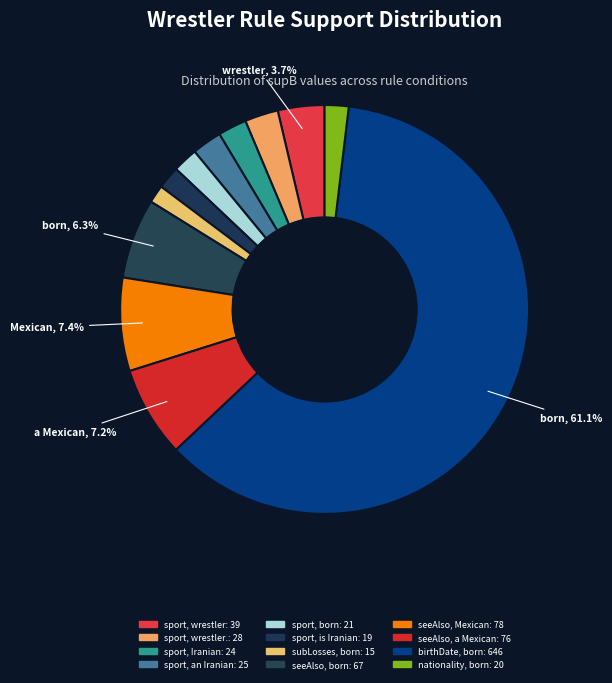

Which category accounts for the majority?

supA=3130 (birthDate, born)